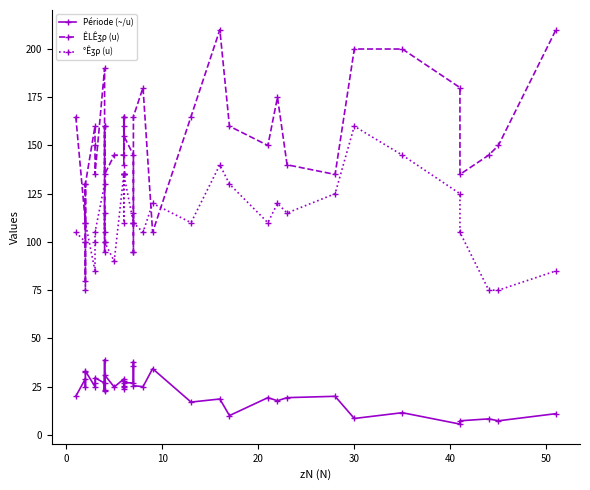

True or false: °Êʒρ (u) and Période (~/u) intersect in this chart.

False